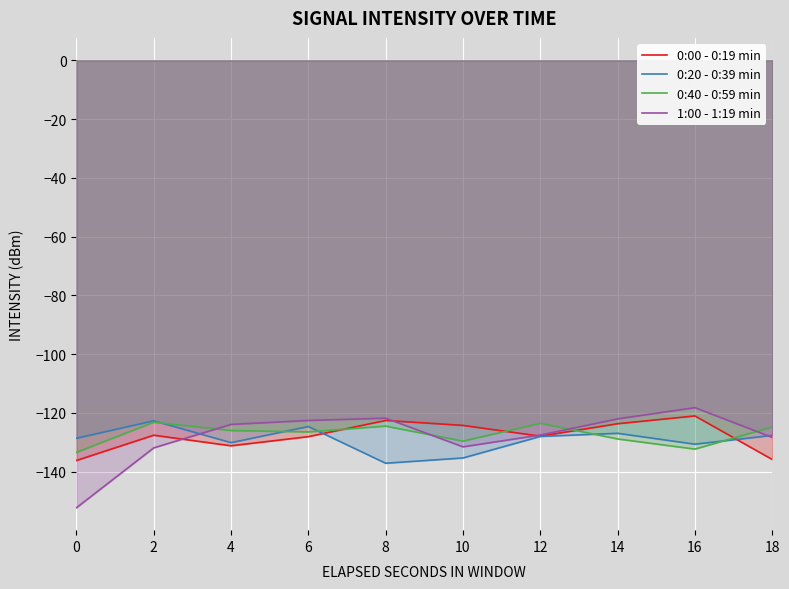

Reading right to left, transcribe all the data shown in this chart.

0:00 - 0:19 min: 18=-135.8	16=-121.0	14=-123.6	12=-127.9	10=-124.2	8=-122.5	6=-128.0	4=-131.1	2=-127.6	0=-136.2
0:20 - 0:39 min: 18=-127.6	16=-130.6	14=-126.9	12=-128.0	10=-135.3	8=-137.1	6=-124.6	4=-130.1	2=-122.7	0=-128.6
0:40 - 0:59 min: 18=-124.8	16=-132.3	14=-128.8	12=-123.5	10=-129.6	8=-124.5	6=-126.4	4=-126.0	2=-123.1	0=-133.4
1:00 - 1:19 min: 18=-128.3	16=-118.2	14=-122.0	12=-127.5	10=-131.5	8=-121.8	6=-122.5	4=-123.9	2=-131.9	0=-152.2